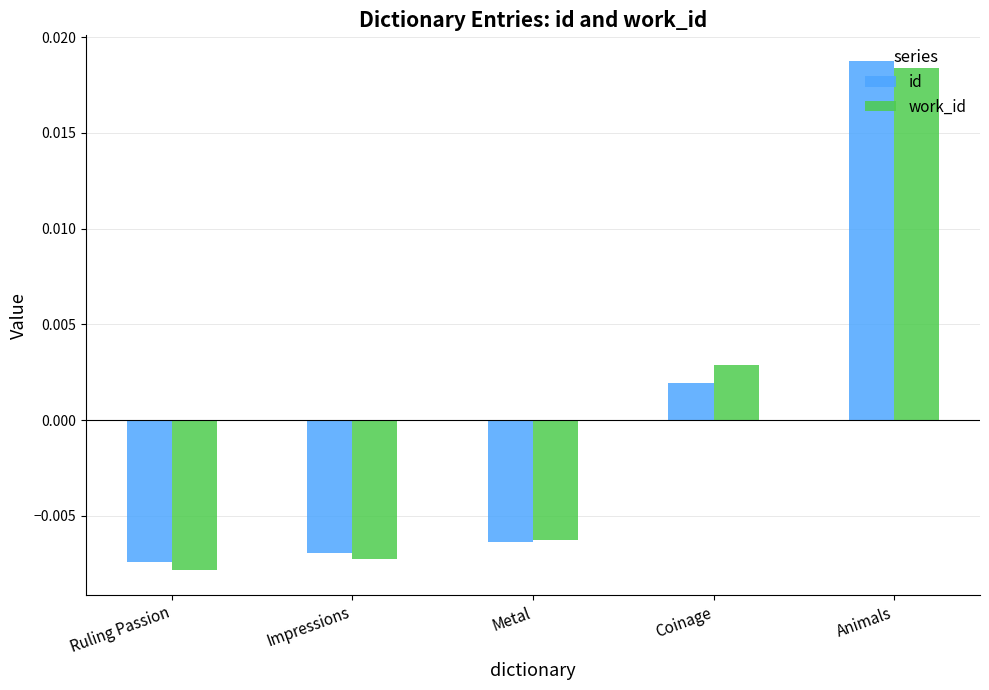

Count the number of data series in this chart.

2